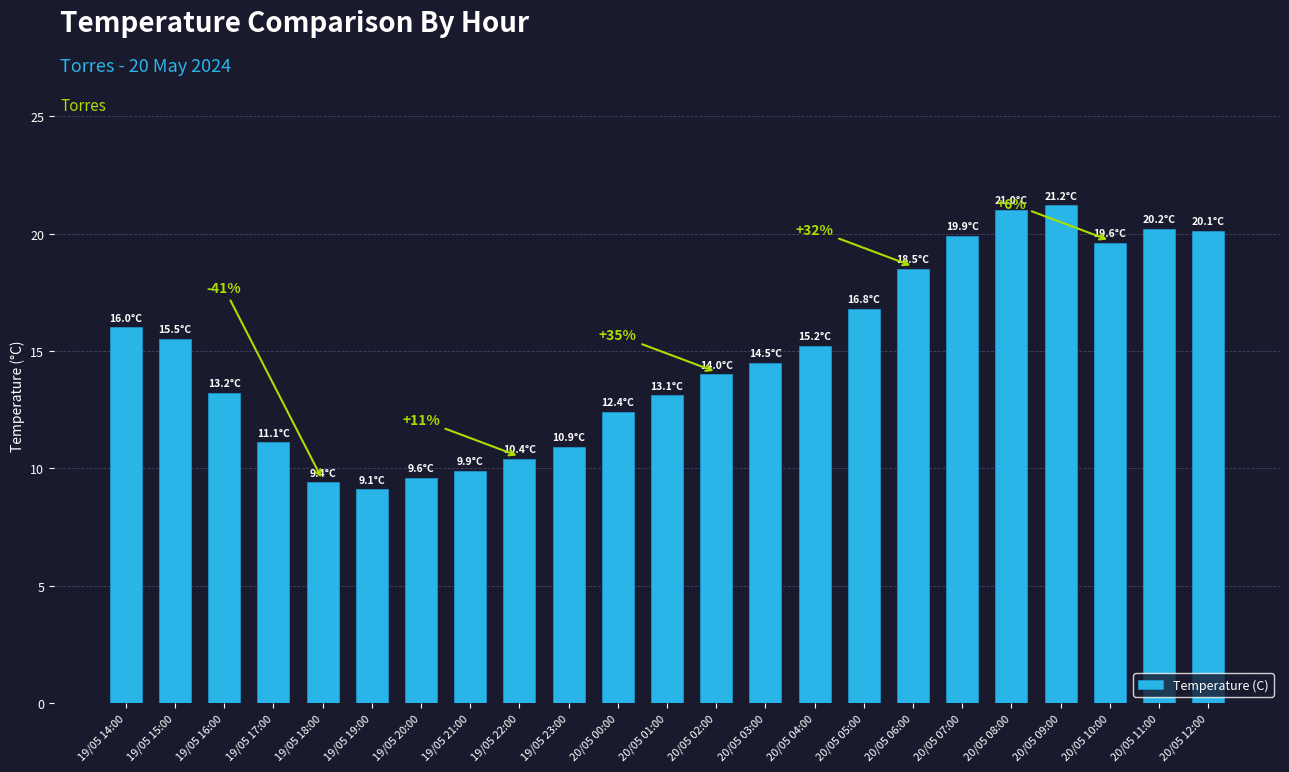

What value does the data have at 19/05 23:00?

10.9